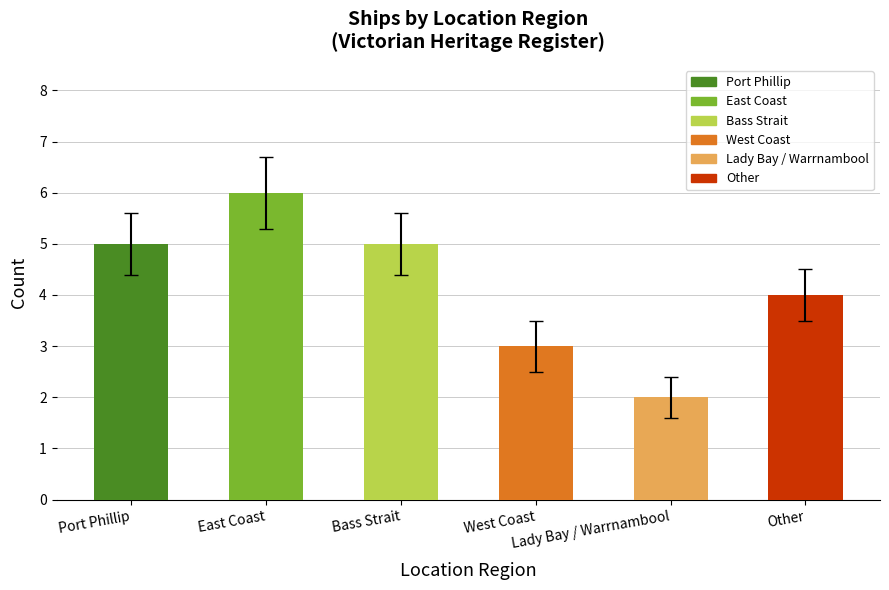

What is the average value?

4